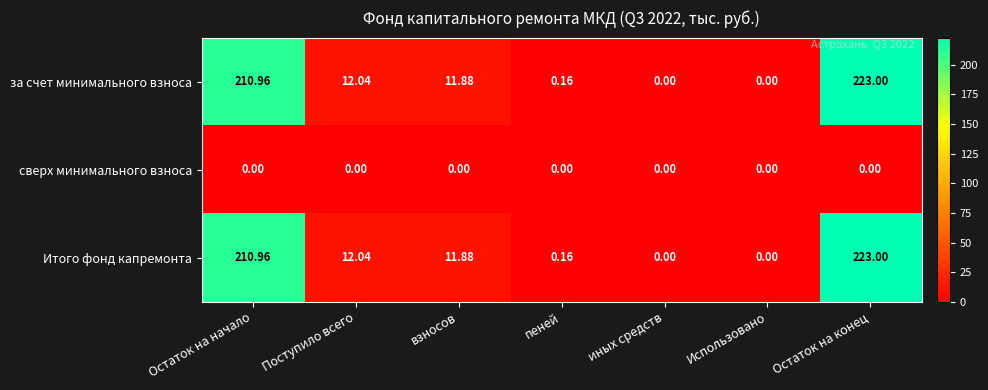

How many series are shown in this chart?

3